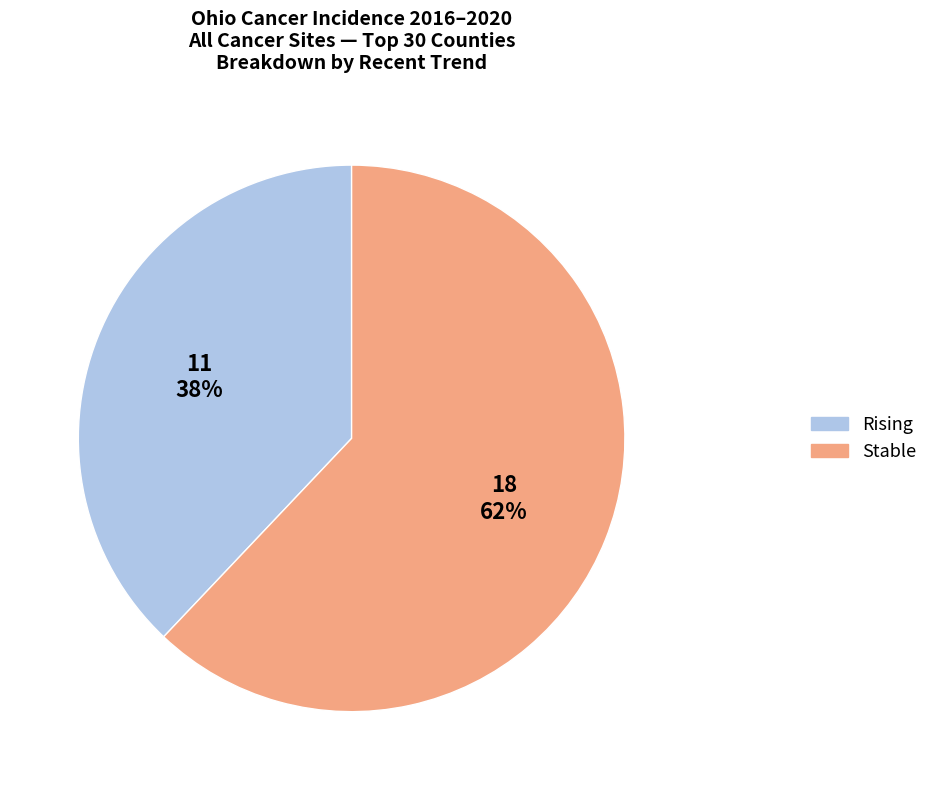

Is there any slice that represents more than half of the pie?

Yes